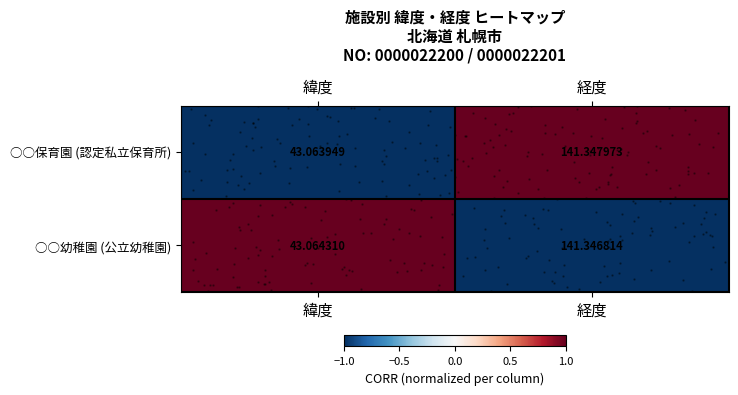

Which series has the largest range (max minus min)?

○○幼稚園 (公立幼稚園)